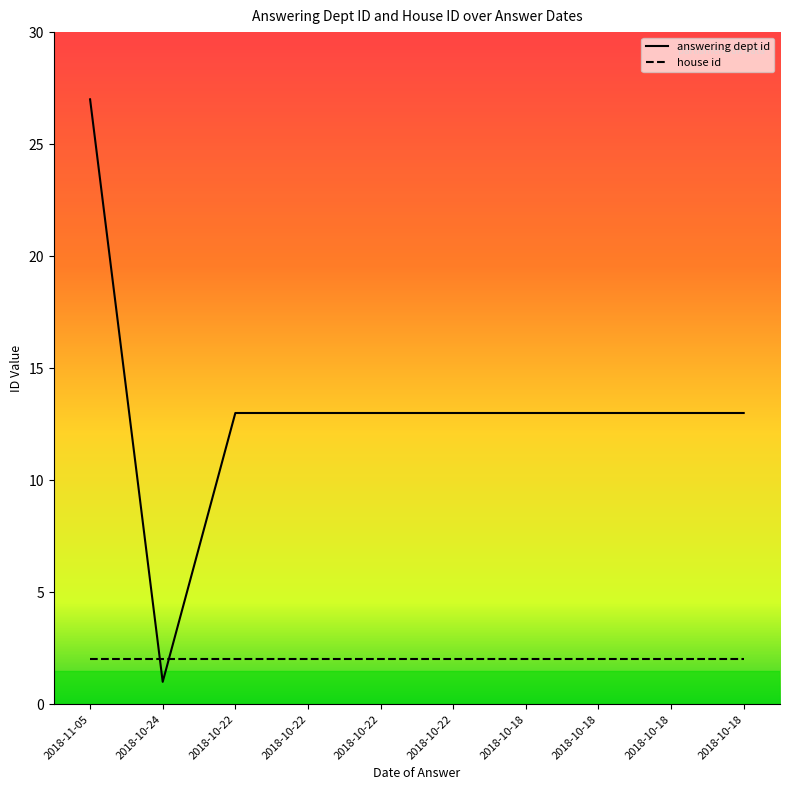

What is the greatest value displayed?

27